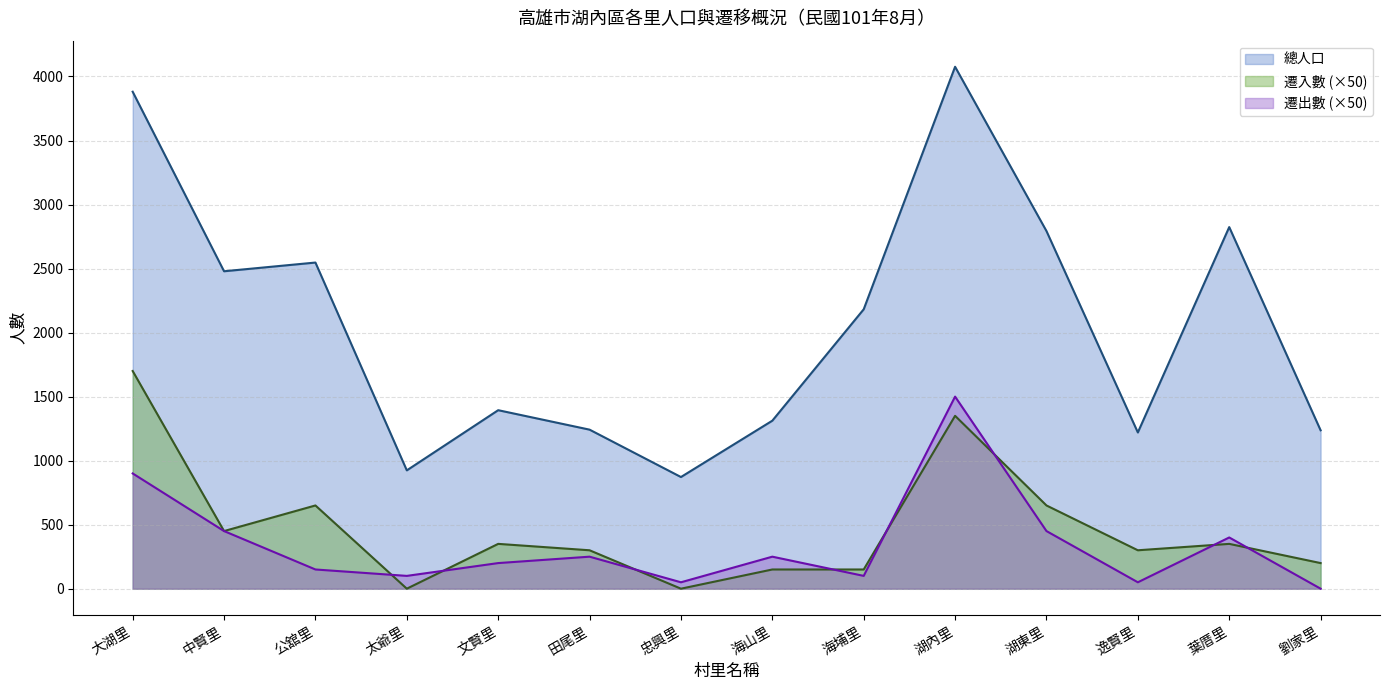

In 遷出數, how many points are lower than both neighbors (excluding endpoints)?

4